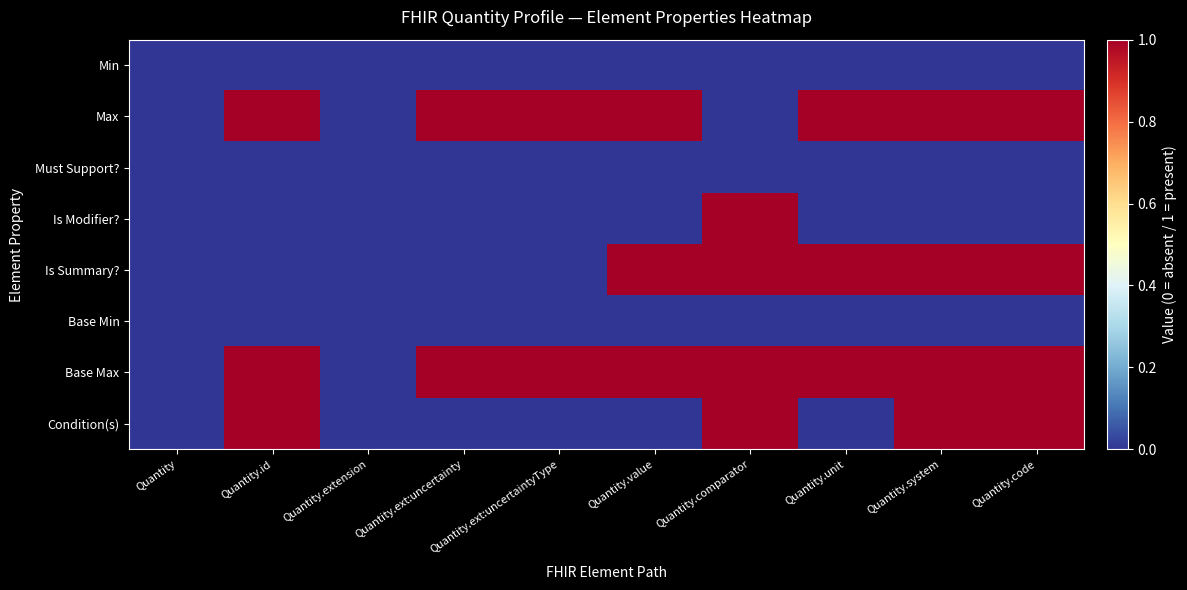

Reading left to right, what are all the values shown in this chart?

Min: Quantity=0	Quantity.id=0	Quantity.extension=0	Quantity.ext:uncertainty=0	Quantity.ext:uncertaintyType=0	Quantity.value=0	Quantity.comparator=0	Quantity.unit=0	Quantity.system=0	Quantity.code=0
Max: Quantity=0	Quantity.id=1	Quantity.extension=0	Quantity.ext:uncertainty=1	Quantity.ext:uncertaintyType=1	Quantity.value=1	Quantity.comparator=0	Quantity.unit=1	Quantity.system=1	Quantity.code=1
Must Support?: Quantity=0	Quantity.id=0	Quantity.extension=0	Quantity.ext:uncertainty=0	Quantity.ext:uncertaintyType=0	Quantity.value=0	Quantity.comparator=0	Quantity.unit=0	Quantity.system=0	Quantity.code=0
Is Modifier?: Quantity=0	Quantity.id=0	Quantity.extension=0	Quantity.ext:uncertainty=0	Quantity.ext:uncertaintyType=0	Quantity.value=0	Quantity.comparator=1	Quantity.unit=0	Quantity.system=0	Quantity.code=0
Is Summary?: Quantity=0	Quantity.id=0	Quantity.extension=0	Quantity.ext:uncertainty=0	Quantity.ext:uncertaintyType=0	Quantity.value=1	Quantity.comparator=1	Quantity.unit=1	Quantity.system=1	Quantity.code=1
Base Min: Quantity=0	Quantity.id=0	Quantity.extension=0	Quantity.ext:uncertainty=0	Quantity.ext:uncertaintyType=0	Quantity.value=0	Quantity.comparator=0	Quantity.unit=0	Quantity.system=0	Quantity.code=0
Base Max: Quantity=0	Quantity.id=1	Quantity.extension=0	Quantity.ext:uncertainty=1	Quantity.ext:uncertaintyType=1	Quantity.value=1	Quantity.comparator=1	Quantity.unit=1	Quantity.system=1	Quantity.code=1
Condition(s): Quantity=0	Quantity.id=1	Quantity.extension=0	Quantity.ext:uncertainty=0	Quantity.ext:uncertaintyType=0	Quantity.value=0	Quantity.comparator=1	Quantity.unit=0	Quantity.system=1	Quantity.code=1